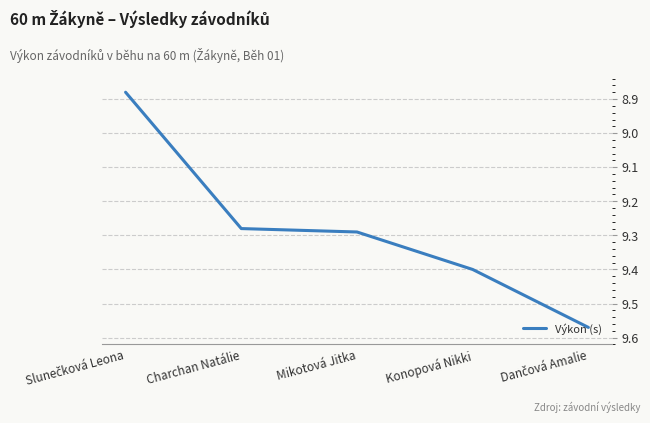

How many values are between 9 and 10?

4